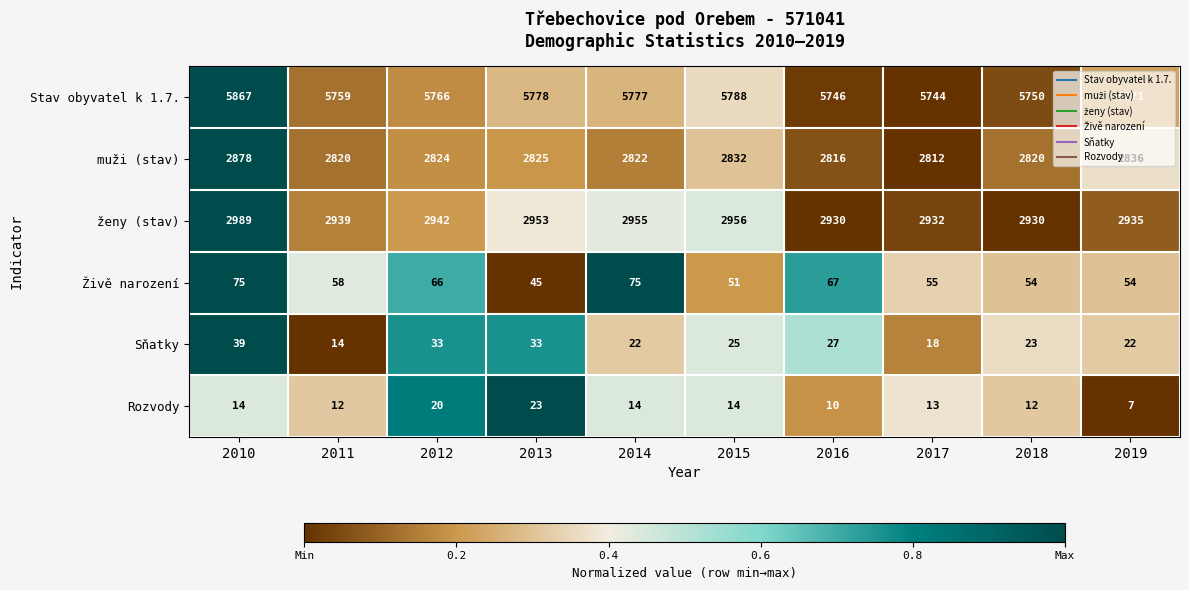

What is the difference between the maximum and minimum values in the Rozvody series?

16